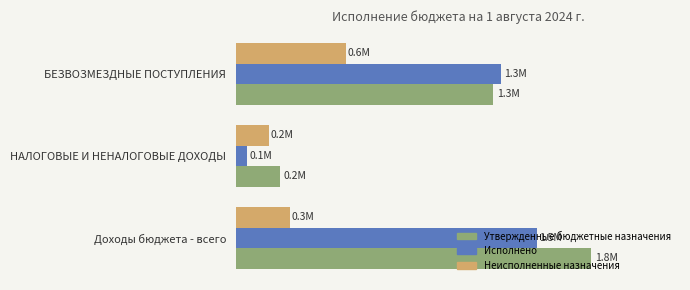

What are all the series names shown in the legend?

Утвержденные бюджетные назначения, Исполнено, Неисполненные назначения